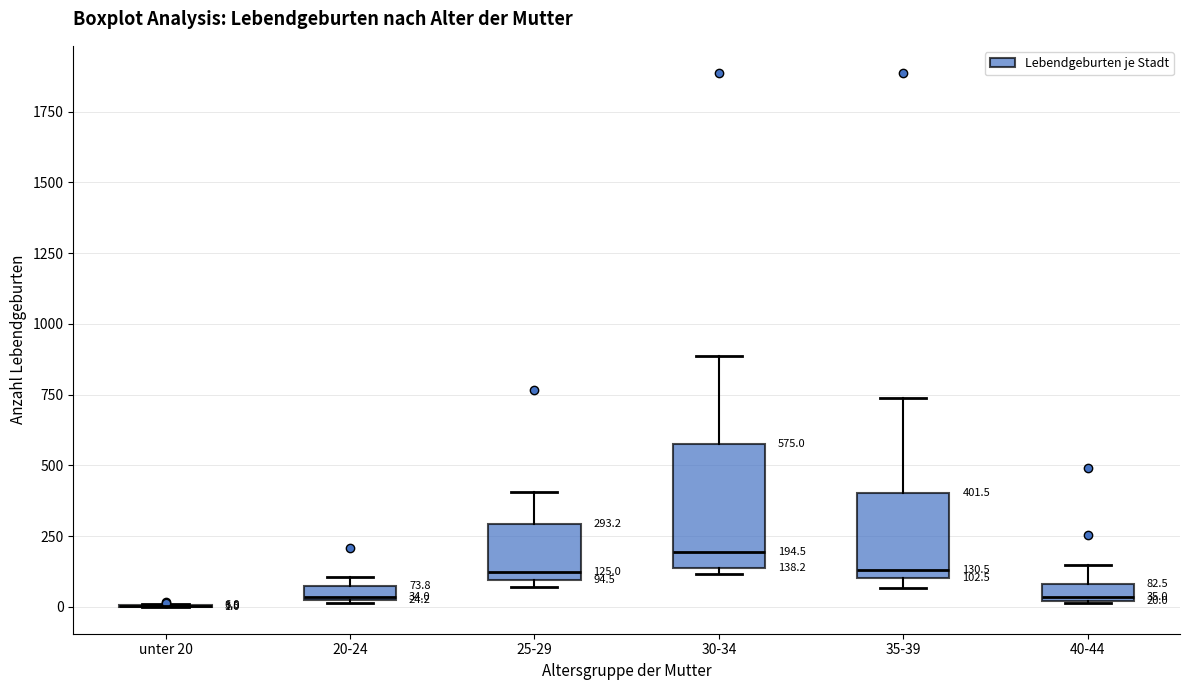

Comparing the boxes themselves (not the whiskers), which one is the tallest?

30-34